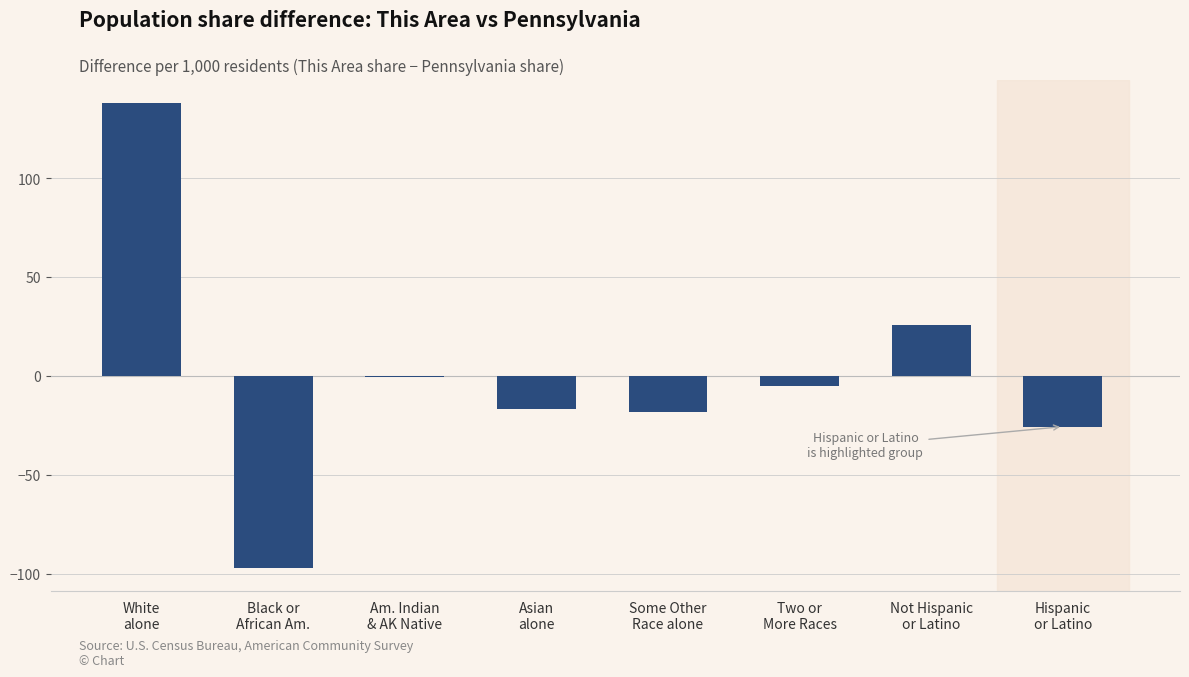

Where does the data first go above -4?

White
alone